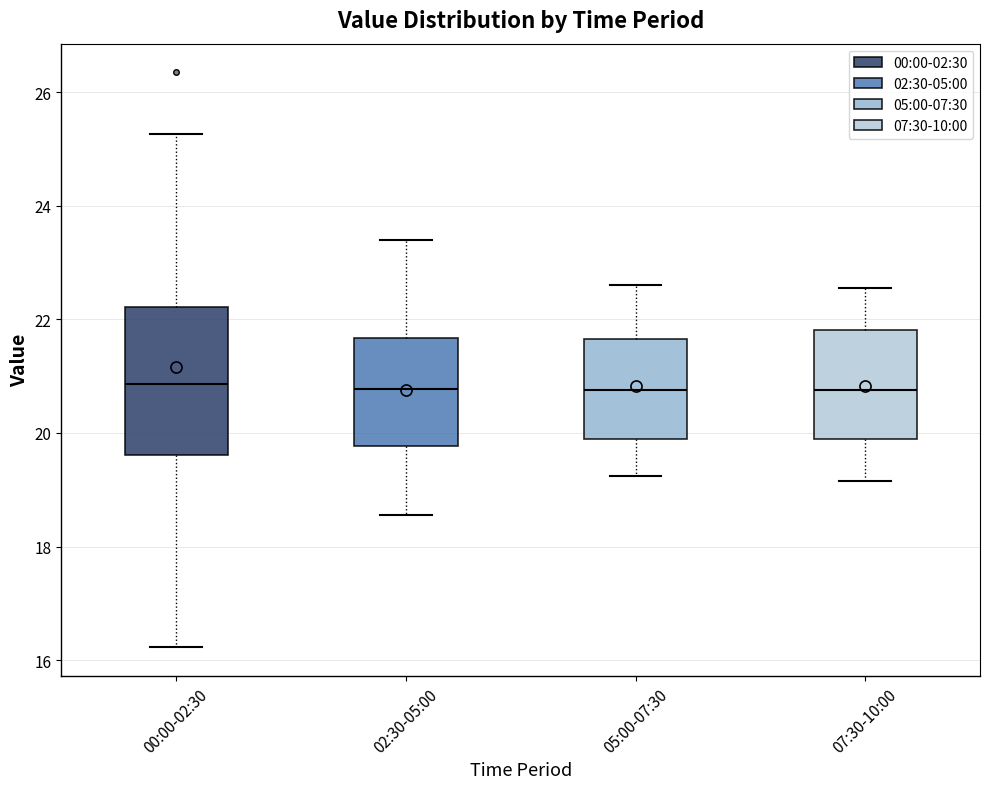

Where does the median line of the box for 07:30-10:00 sit on the y-axis? The values are not printed on the chart, so give them approximately, as read against the axis.

20.8